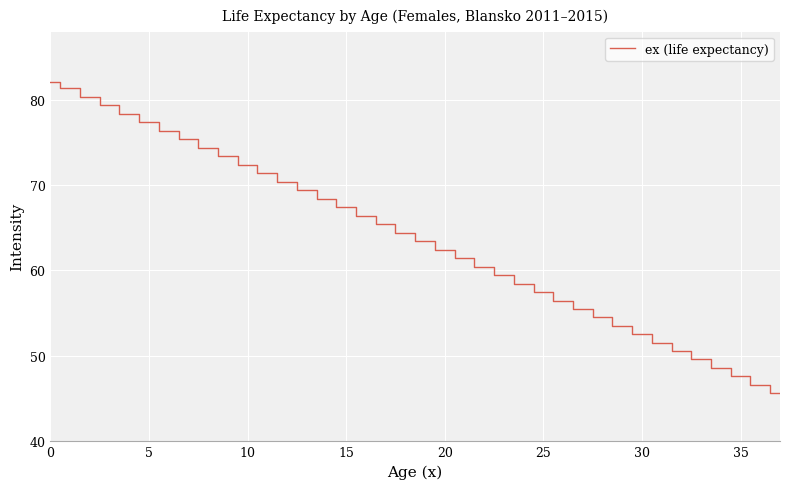

What is the greatest value displayed?

82.1